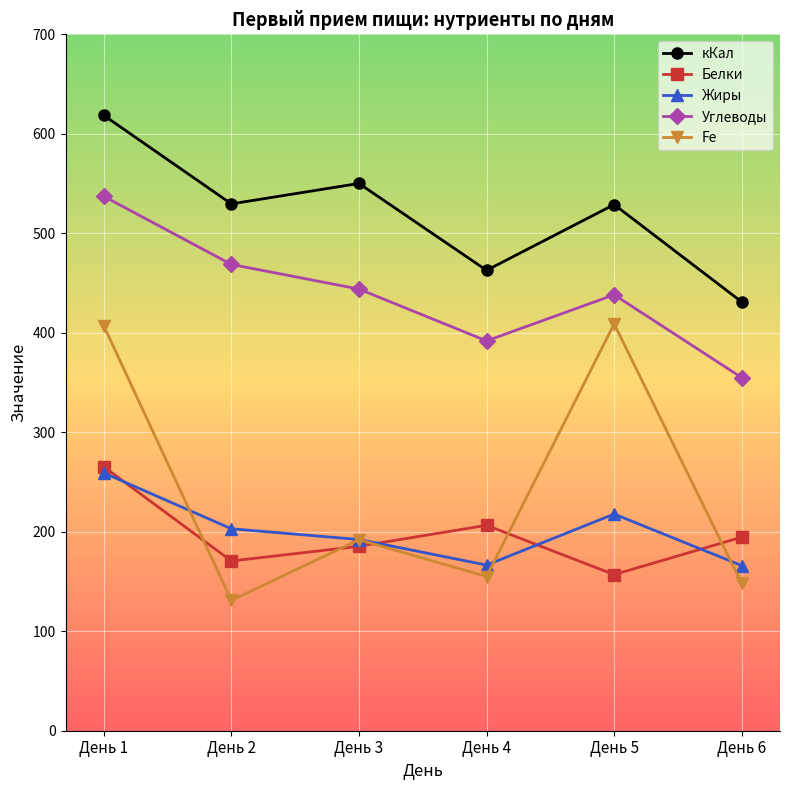

What is the minimum value shown in the chart?

131.0